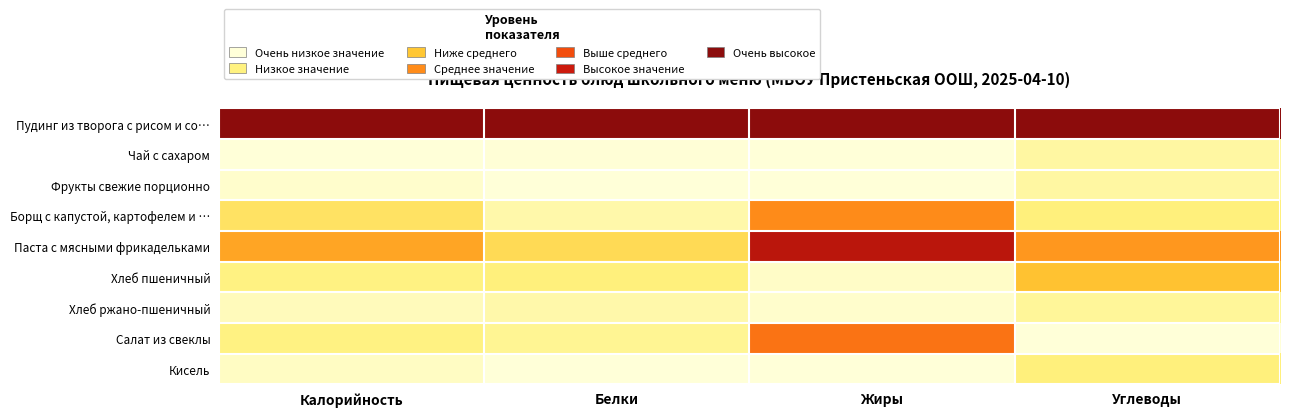

How many data points does each series have?

4